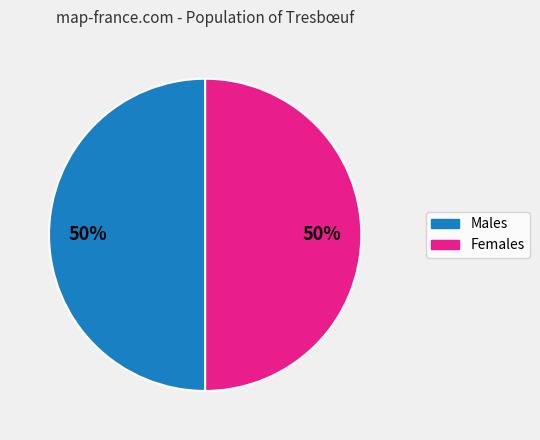

Is the sum of Females and Males greater than half?

Yes